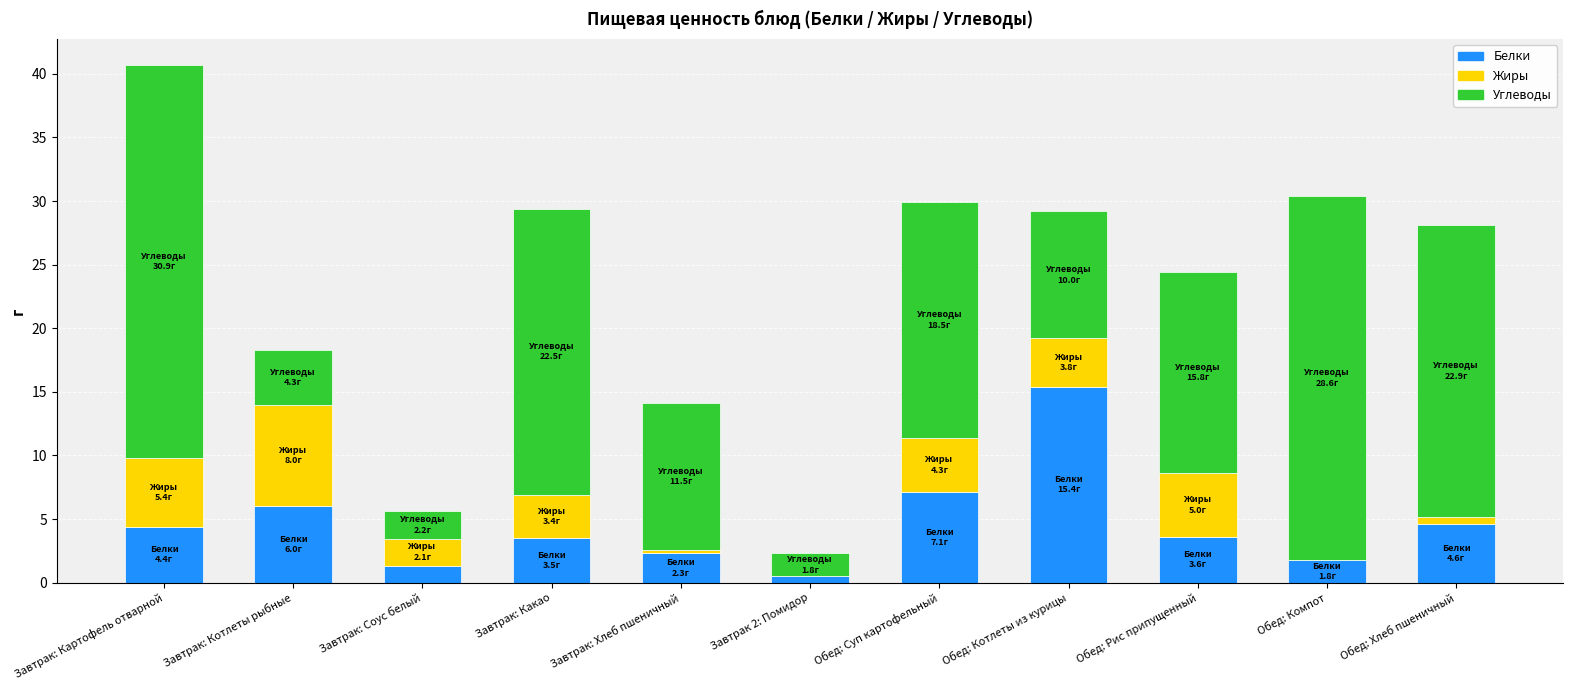

At which category is the sum across all series the highest?

Завтрак: Картофель отварной